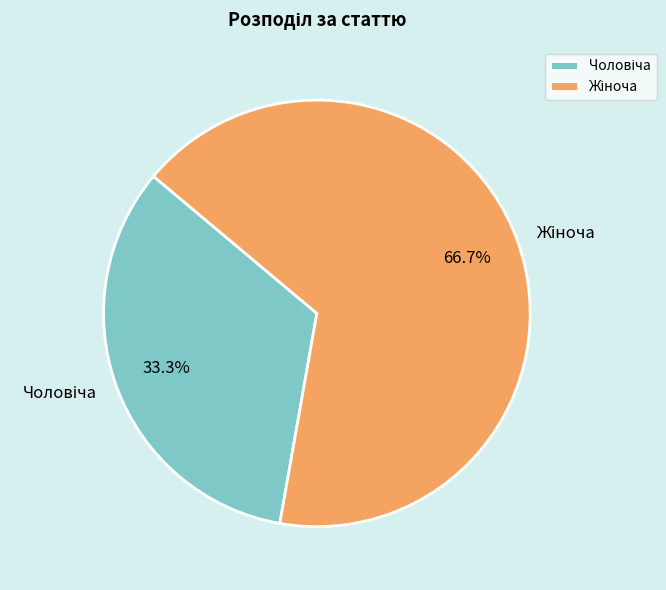

Is there any slice that represents more than half of the pie?

Yes